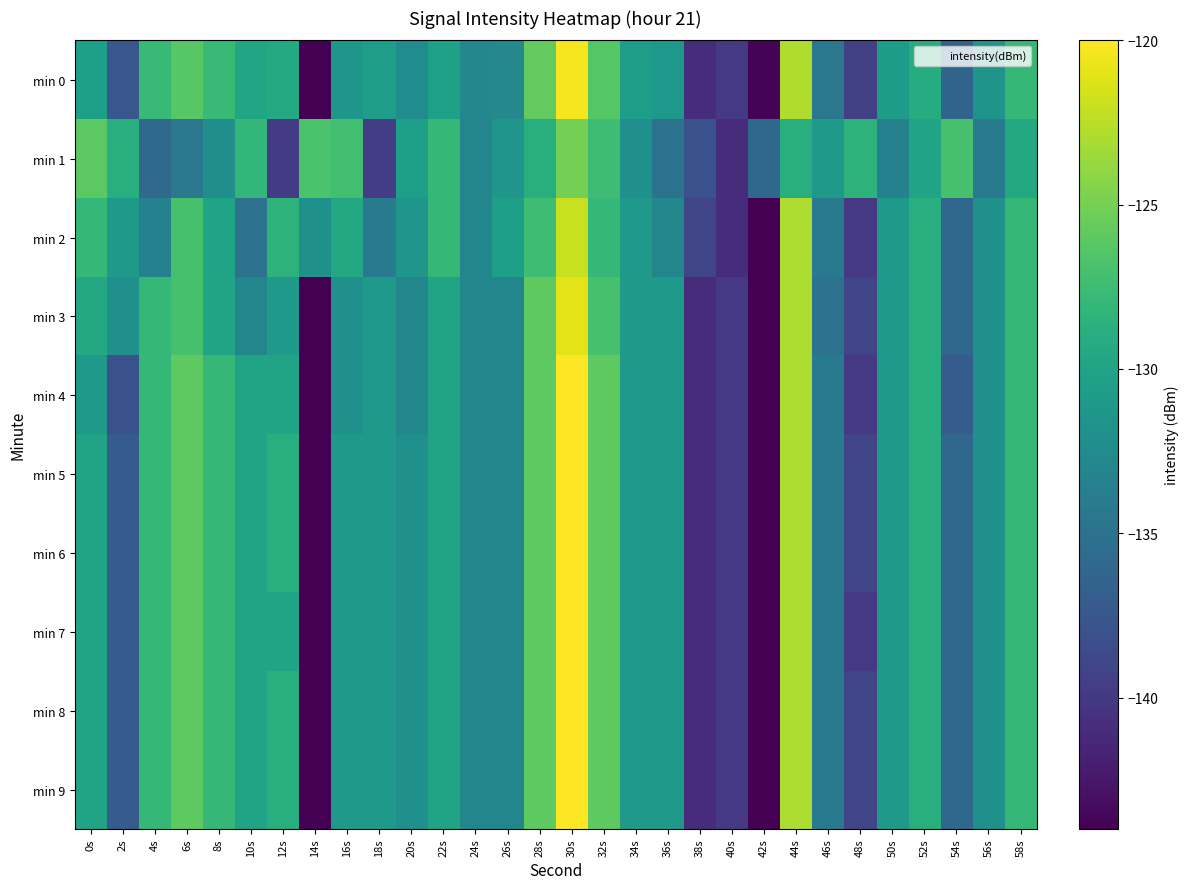

Reading left to right, list all the values displayed in this chart.

min 0: 0s=-130.5	2s=-137.5	4s=-127.9	6s=-126.2	8s=-127.8	10s=-129.8	12s=-129.3	14s=-144.0	16s=-131.3	18s=-130.7	20s=-132.4	22s=-130.2	24s=-132.9	26s=-132.7	28s=-125.7	30s=-120.3	32s=-126.3	34s=-130.7	36s=-131.2	38s=-140.9	40s=-140.1	42s=-143.8	44s=-122.8	46s=-134.4	48s=-139.5	50s=-130.7	52s=-129.1	54s=-136.3	56s=-131.6	58s=-128.0
min 1: 0s=-126.1	2s=-128.9	4s=-135.7	6s=-134.5	8s=-132.1	10s=-128.1	12s=-139.8	14s=-126.8	16s=-127.2	18s=-139.6	20s=-130.5	22s=-128.0	24s=-133.0	26s=-131.5	28s=-129.0	30s=-125.0	32s=-127.5	34s=-132.0	36s=-135.0	38s=-138.0	40s=-141.0	42s=-136.0	44s=-129.0	46s=-131.0	48s=-128.5	50s=-133.5	52s=-130.0	54s=-127.0	56s=-134.0	58s=-129.5
min 2: 0s=-128.0	2s=-131.0	4s=-133.5	6s=-127.0	8s=-130.0	10s=-135.0	12s=-128.5	14s=-132.0	16s=-129.5	18s=-134.0	20s=-131.5	22s=-128.0	24s=-133.0	26s=-130.5	28s=-127.5	30s=-122.0	32s=-128.0	34s=-131.0	36s=-133.0	38s=-139.0	40s=-141.0	42s=-144.0	44s=-123.0	46s=-134.0	48s=-140.0	50s=-131.0	52s=-129.0	54s=-136.0	56s=-132.0	58s=-128.0
min 3: 0s=-129.5	2s=-132.0	4s=-128.0	6s=-127.0	8s=-130.0	10s=-133.0	12s=-131.0	14s=-144.0	16s=-132.0	18s=-131.0	20s=-133.0	22s=-130.0	24s=-133.0	26s=-133.0	28s=-126.0	30s=-121.0	32s=-127.0	34s=-131.0	36s=-131.0	38s=-141.0	40s=-140.0	42s=-144.0	44s=-123.0	46s=-135.0	48s=-139.0	50s=-131.0	52s=-129.0	54s=-136.0	56s=-132.0	58s=-128.0
min 4: 0s=-131.0	2s=-138.0	4s=-128.0	6s=-126.0	8s=-128.0	10s=-130.0	12s=-130.0	14s=-144.0	16s=-132.0	18s=-131.0	20s=-133.0	22s=-130.0	24s=-133.0	26s=-133.0	28s=-126.0	30s=-120.0	32s=-126.0	34s=-131.0	36s=-131.0	38s=-141.0	40s=-140.0	42s=-144.0	44s=-123.0	46s=-134.0	48s=-140.0	50s=-131.0	52s=-129.0	54s=-137.0	56s=-132.0	58s=-128.0
min 5: 0s=-130.0	2s=-137.0	4s=-128.0	6s=-126.0	8s=-128.0	10s=-130.0	12s=-129.0	14s=-144.0	16s=-131.0	18s=-131.0	20s=-132.0	22s=-130.0	24s=-133.0	26s=-133.0	28s=-126.0	30s=-120.0	32s=-126.0	34s=-131.0	36s=-131.0	38s=-141.0	40s=-140.0	42s=-144.0	44s=-123.0	46s=-134.0	48s=-139.0	50s=-131.0	52s=-129.0	54s=-136.0	56s=-132.0	58s=-128.0
min 6: 0s=-130.0	2s=-137.0	4s=-128.0	6s=-126.0	8s=-128.0	10s=-130.0	12s=-129.0	14s=-144.0	16s=-131.0	18s=-131.0	20s=-132.0	22s=-130.0	24s=-133.0	26s=-133.0	28s=-126.0	30s=-120.0	32s=-126.0	34s=-131.0	36s=-131.0	38s=-141.0	40s=-140.0	42s=-144.0	44s=-123.0	46s=-134.0	48s=-139.0	50s=-131.0	52s=-129.0	54s=-136.0	56s=-132.0	58s=-128.0
min 7: 0s=-130.0	2s=-137.0	4s=-128.0	6s=-126.0	8s=-128.0	10s=-130.0	12s=-130.0	14s=-144.0	16s=-131.0	18s=-131.0	20s=-132.0	22s=-130.0	24s=-133.0	26s=-133.0	28s=-126.0	30s=-120.0	32s=-126.0	34s=-131.0	36s=-131.0	38s=-141.0	40s=-140.0	42s=-144.0	44s=-123.0	46s=-134.0	48s=-140.0	50s=-131.0	52s=-129.0	54s=-136.0	56s=-132.0	58s=-128.0
min 8: 0s=-130.0	2s=-137.0	4s=-128.0	6s=-126.0	8s=-128.0	10s=-130.0	12s=-129.0	14s=-144.0	16s=-131.0	18s=-131.0	20s=-132.0	22s=-130.0	24s=-133.0	26s=-133.0	28s=-126.0	30s=-120.0	32s=-126.0	34s=-131.0	36s=-131.0	38s=-141.0	40s=-140.0	42s=-144.0	44s=-123.0	46s=-134.0	48s=-139.0	50s=-131.0	52s=-129.0	54s=-136.0	56s=-132.0	58s=-128.0
min 9: 0s=-130.0	2s=-137.0	4s=-128.0	6s=-126.0	8s=-128.0	10s=-130.0	12s=-129.0	14s=-144.0	16s=-131.0	18s=-131.0	20s=-132.0	22s=-130.0	24s=-133.0	26s=-133.0	28s=-126.0	30s=-120.0	32s=-126.0	34s=-131.0	36s=-131.0	38s=-141.0	40s=-140.0	42s=-144.0	44s=-123.0	46s=-134.0	48s=-139.0	50s=-131.0	52s=-129.0	54s=-136.0	56s=-132.0	58s=-128.0